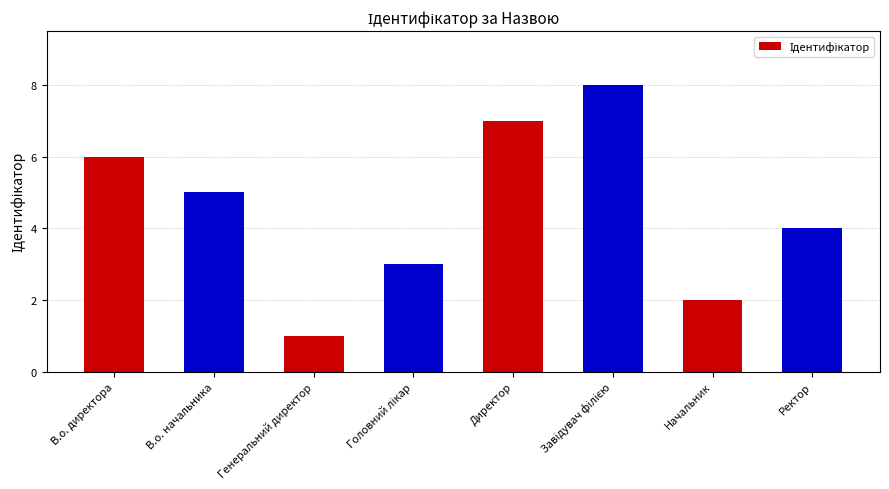

Does the chart contain any negative values?

No